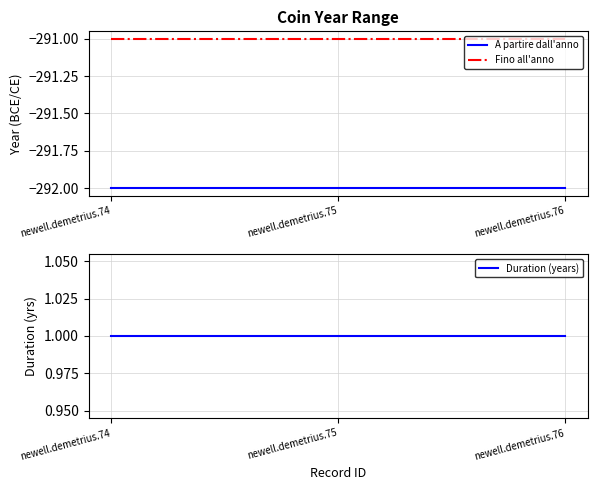

What are all the series names shown in the legend?

A partire dall'anno, Fino all'anno, Duration (years)